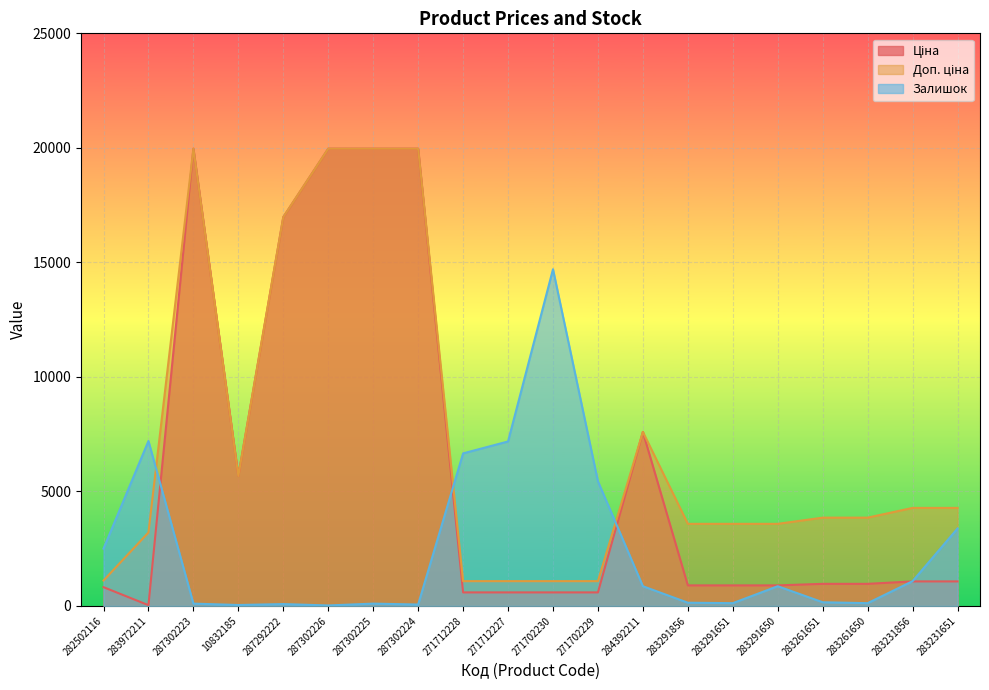

What is the total value across all series at 271702230?

16371.6